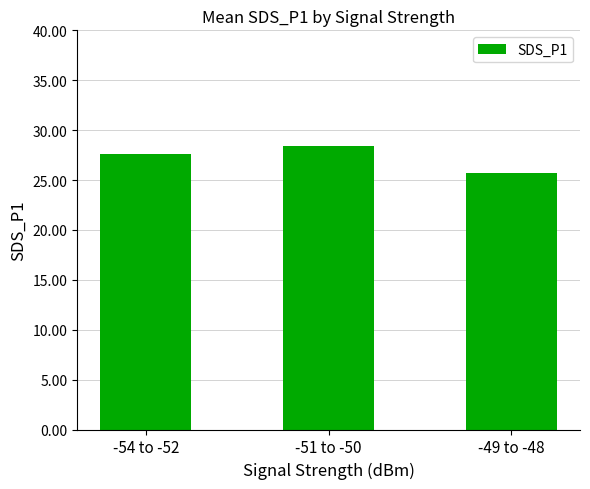

Is it true that the value at -54 to -52 is 8.9?

False